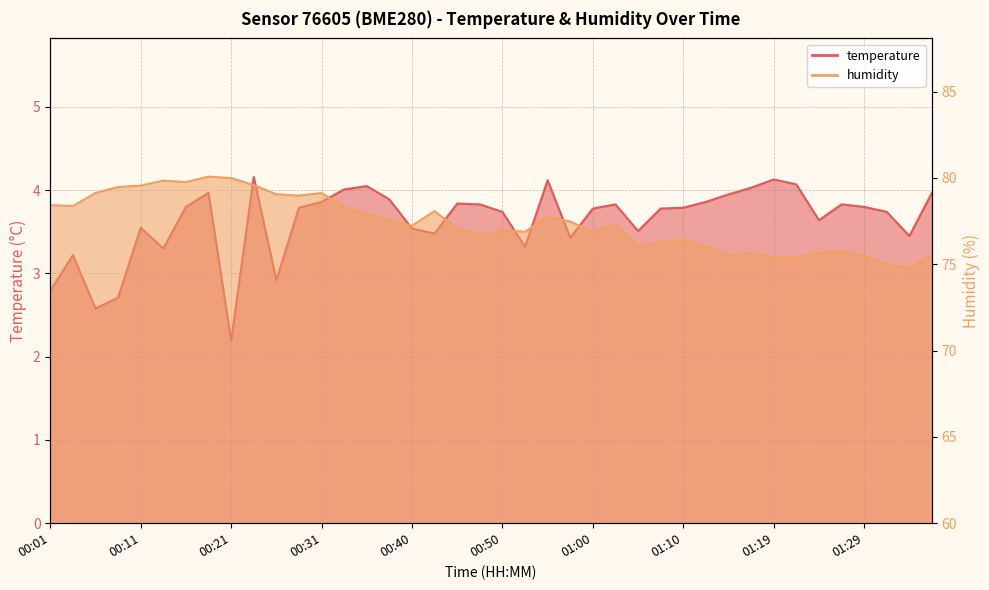

The humidity series shows 36.7 at 01:00. True or false?

False